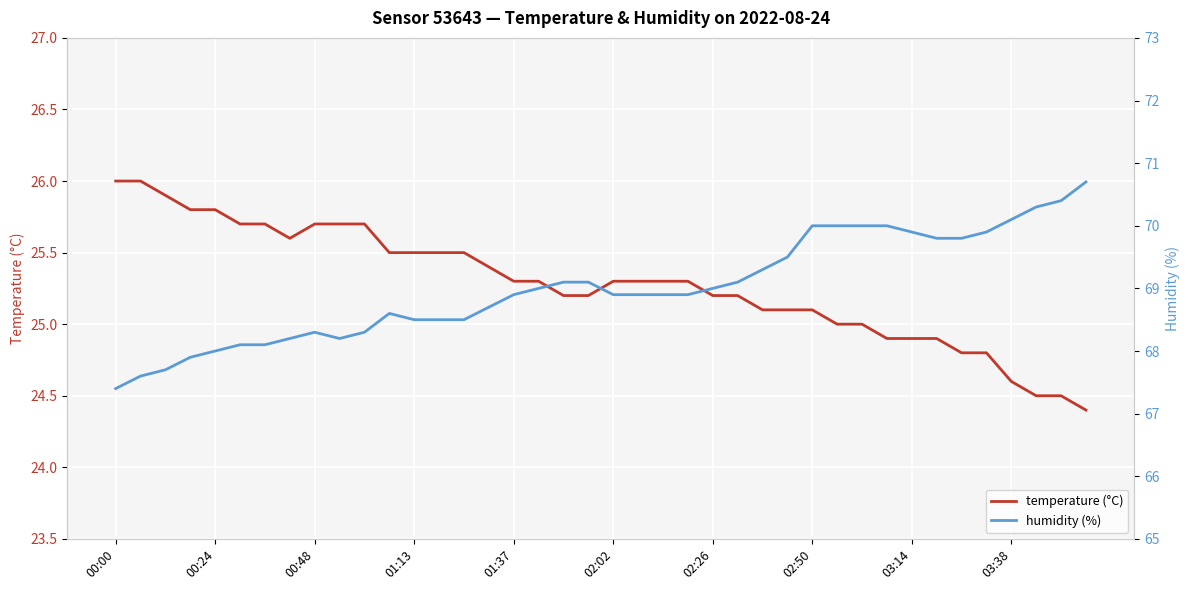

How many lines are shown in the chart?

2